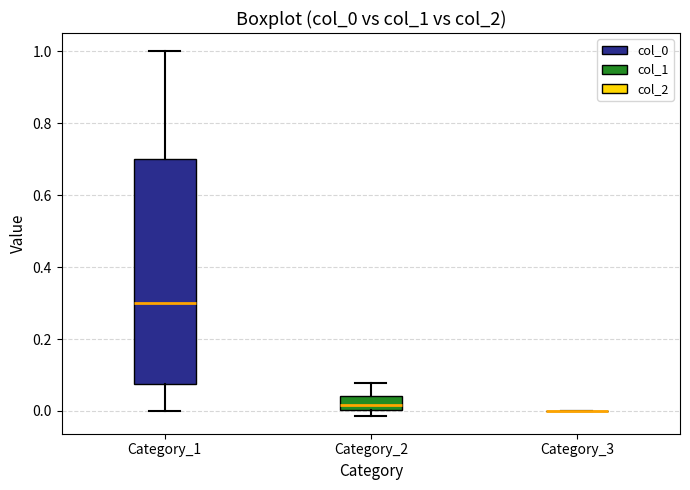

Reading left to right, read every box against the y-axis: the position of its median line, the range the box covers, and the ends of its whiskers. The values are not printed on the chart, so give them approximately, as read against the axis.

Category_1: median 0.30, box 0.08 to 0.70, whiskers 0.00 to 1.00
Category_2: median 0.02, box 0.00 to 0.04, whiskers -0.02 to 0.08
Category_3: box collapsed to a line at 0.00, whiskers 0.00 to 0.00